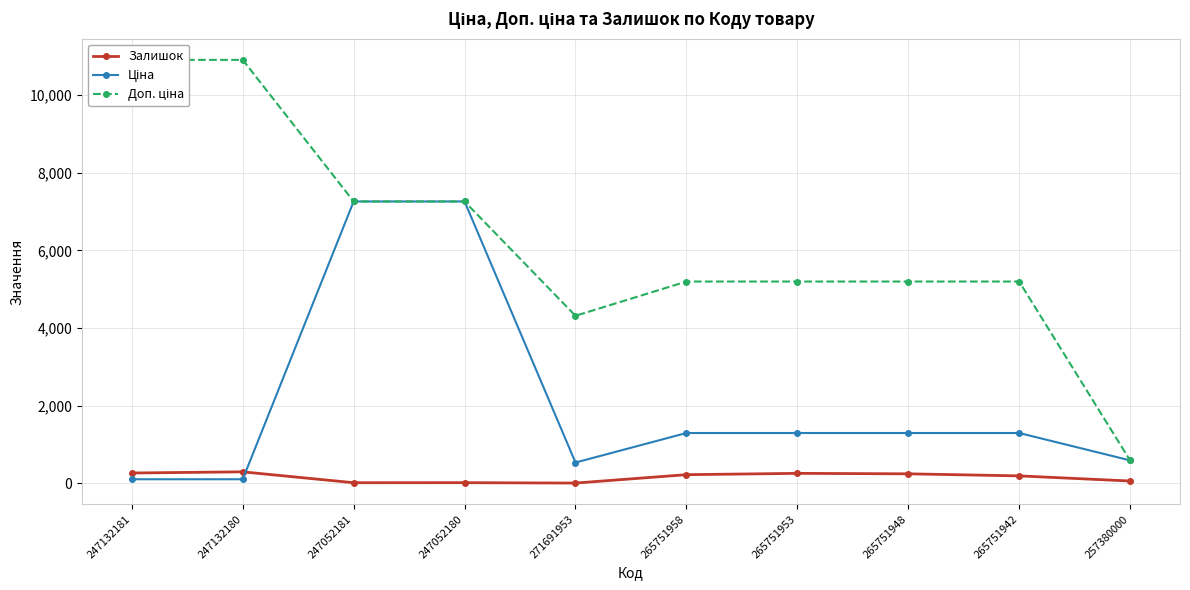

At which label does Ціна first exceed 1299?

247052181